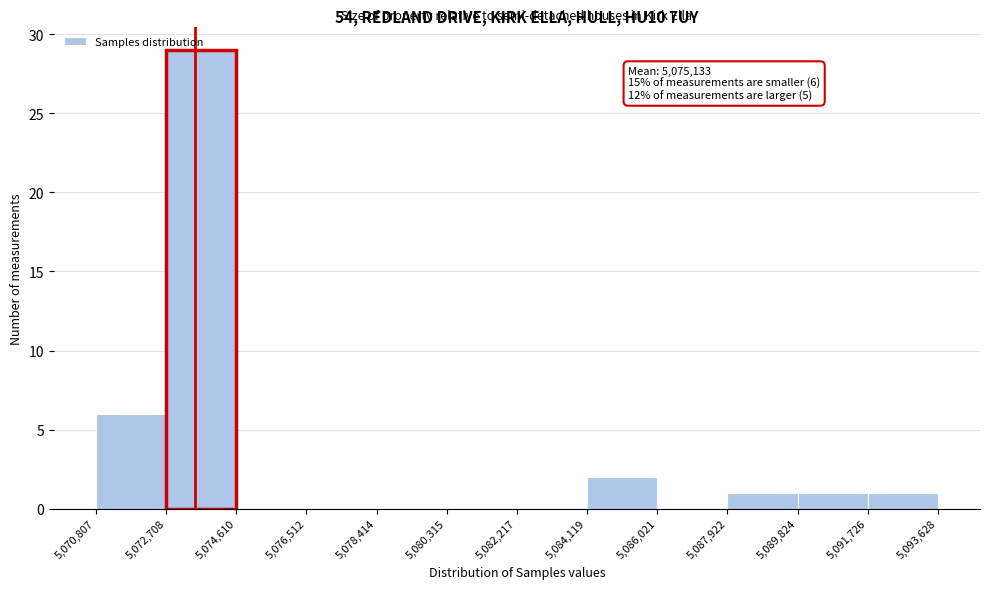

Over which range of the x-axis is the bar tallest?

5,072,708 to 5,074,610